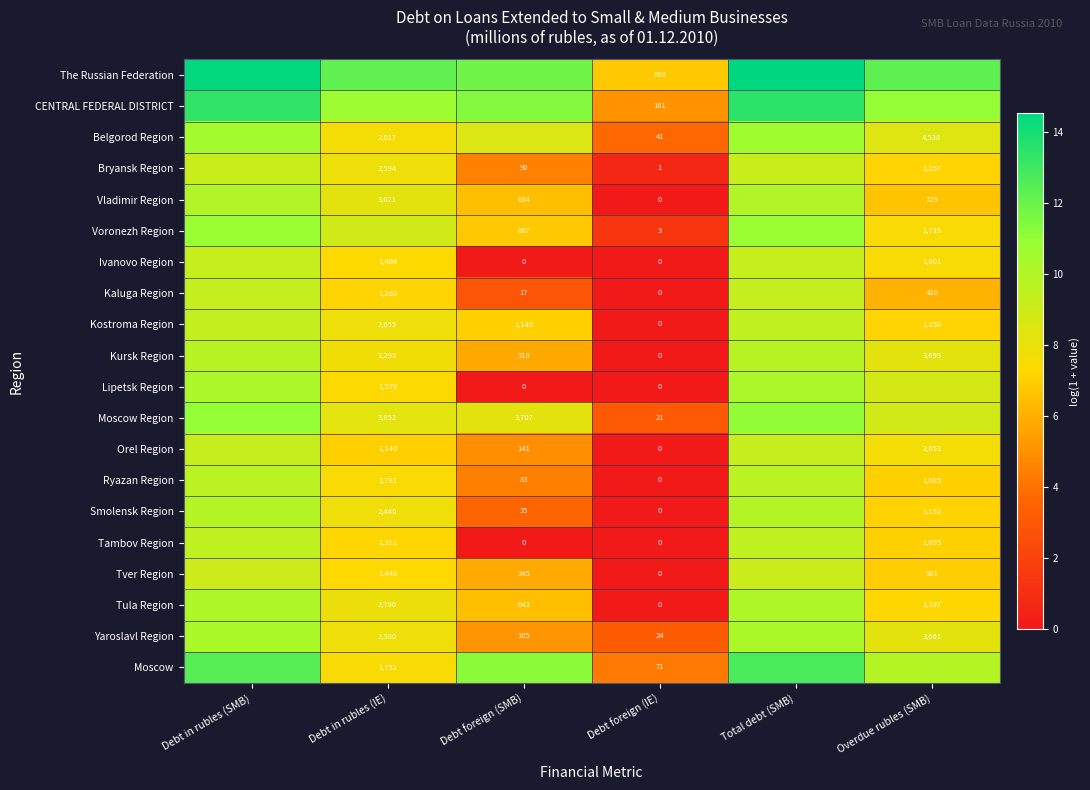

Which label corresponds to the largest value in the chart?

Total debt (SMB)